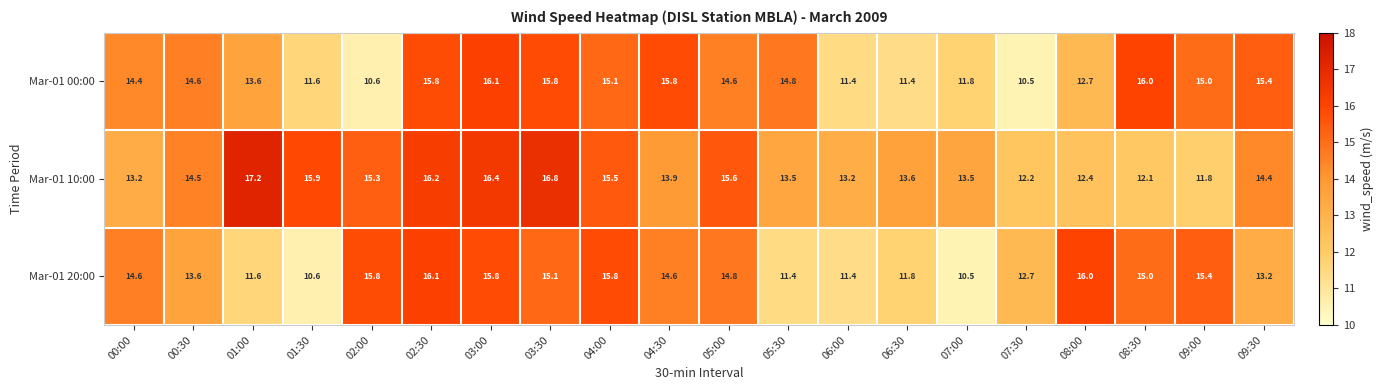

The Mar-01 10:00 series shows 16.5 at 08:00. True or false?

False